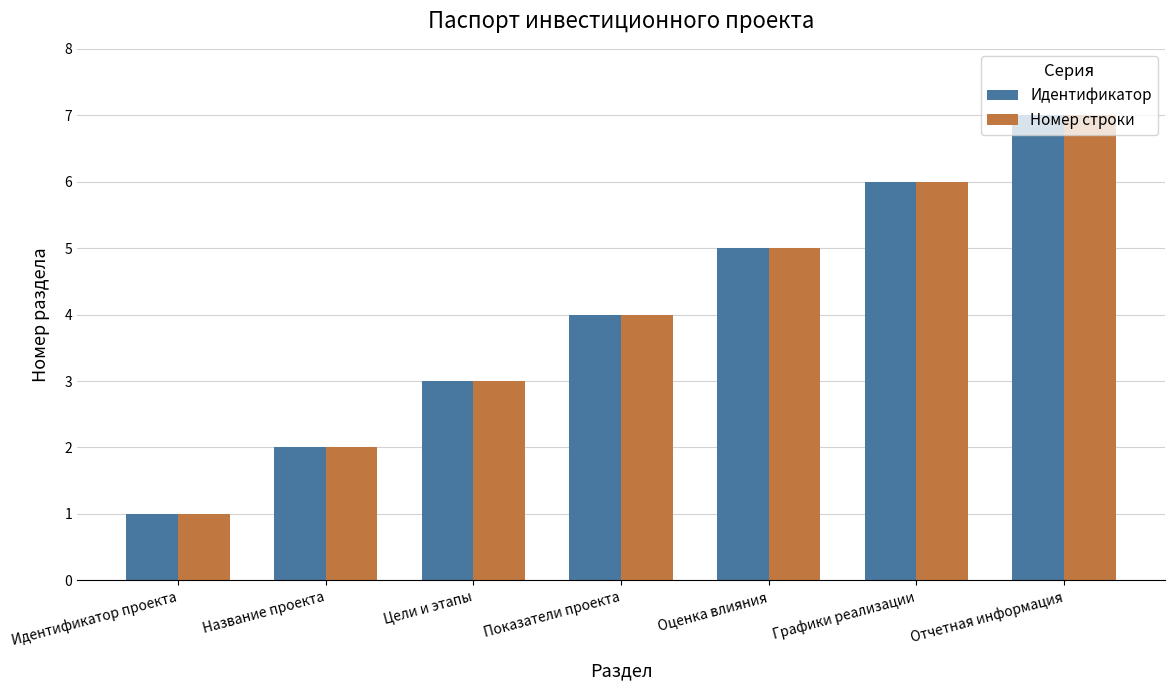

Which label corresponds to the smallest value in the chart?

Идентификатор проекта